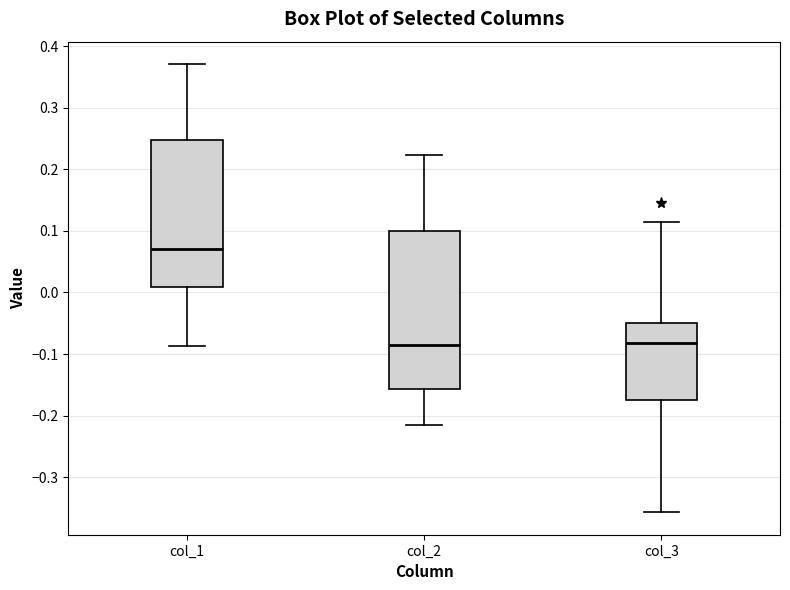

Reading left to right, transcribe this box plot: for each box, give where its median line is, the range the box spans, and where its two whiskers end, as read against the y-axis. The values are not printed on the chart, so give them approximately, as read against the axis.

col_1: median 0.07, box 0.01 to 0.25, whiskers -0.09 to 0.37
col_2: median -0.09, box -0.16 to 0.10, whiskers -0.22 to 0.22
col_3: median -0.08, box -0.18 to -0.05, whiskers -0.36 to 0.11